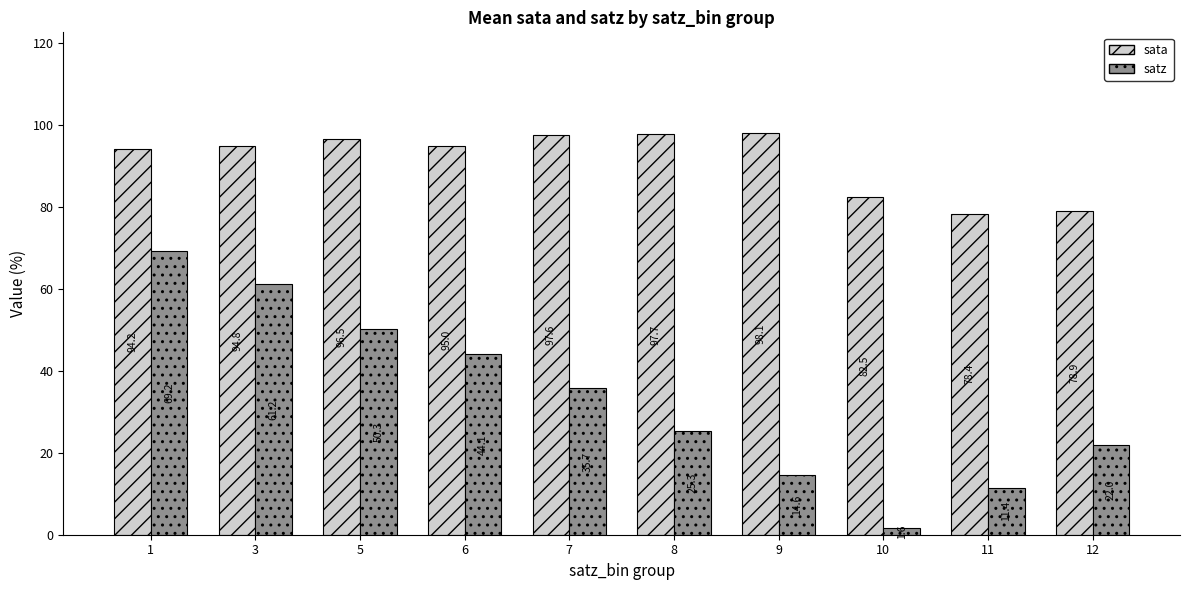

Where is sata nearest to the value 88?

10